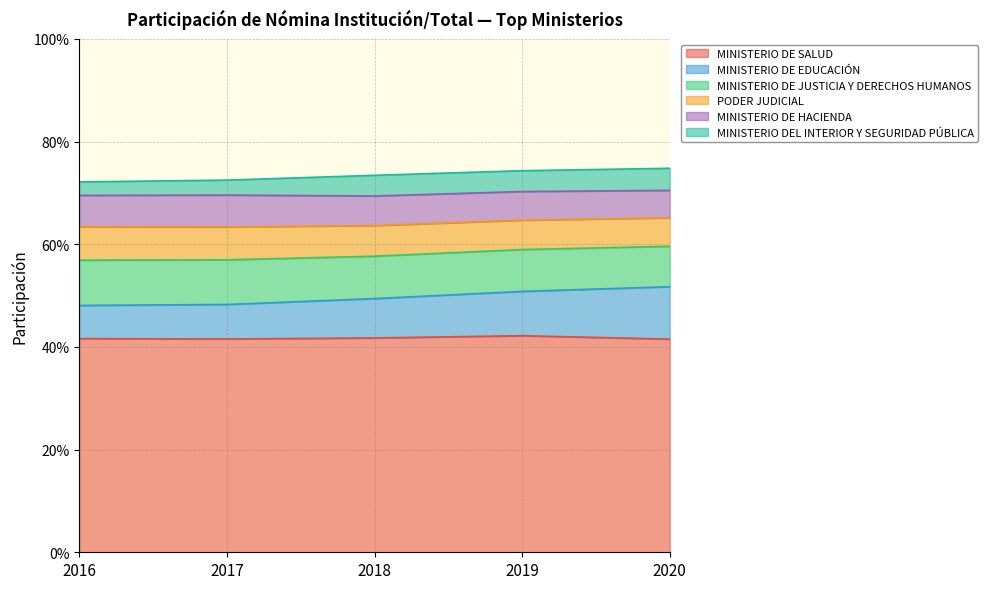

At how many categories does at least one series exceed 0?

5